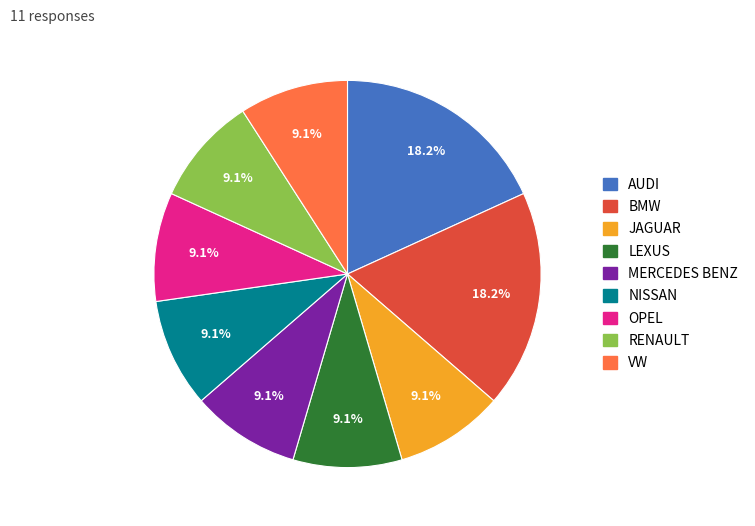

Is it true that VW is 18% of the pie?

False